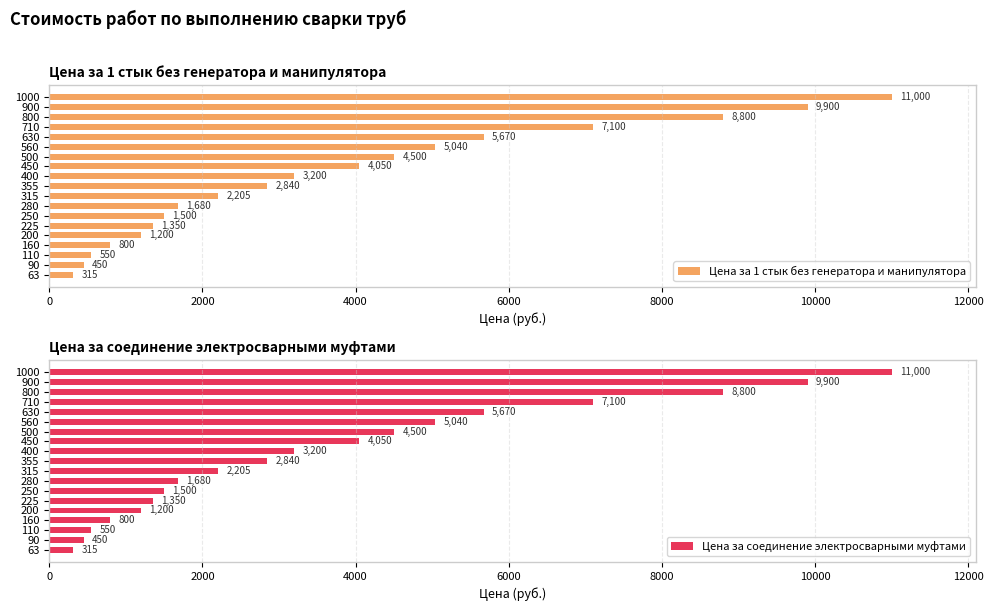

What is the sum of all Цена за соединение электросварными муфтами values?

72150